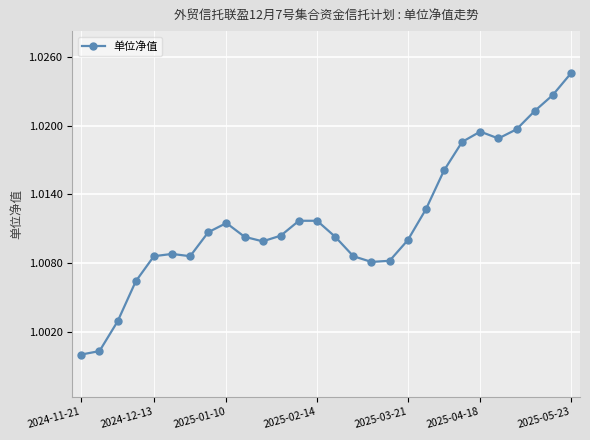

What is the sum of all values?

28.3